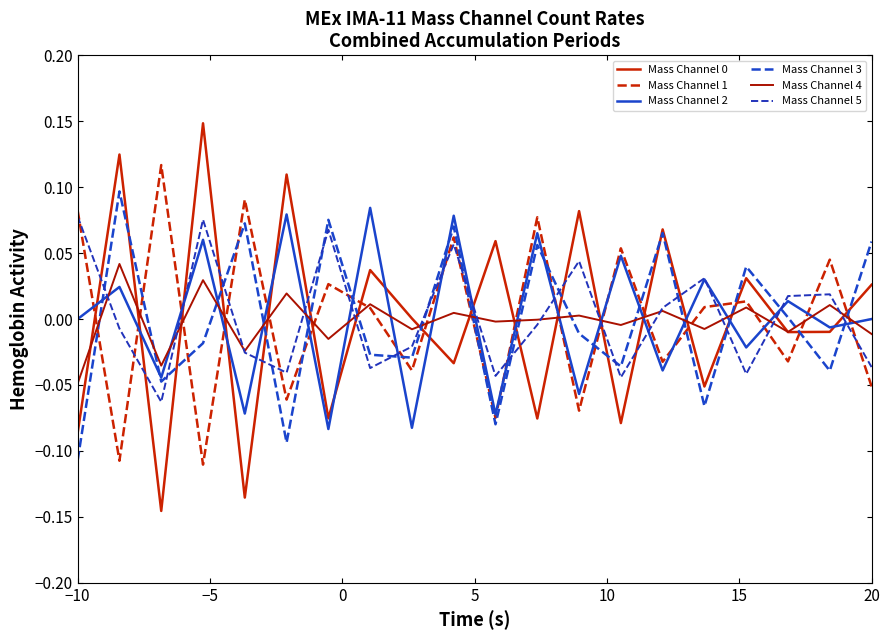

After their last crossing, which series has the higher values: Mass Channel 3 or Mass Channel 5?

Mass Channel 3